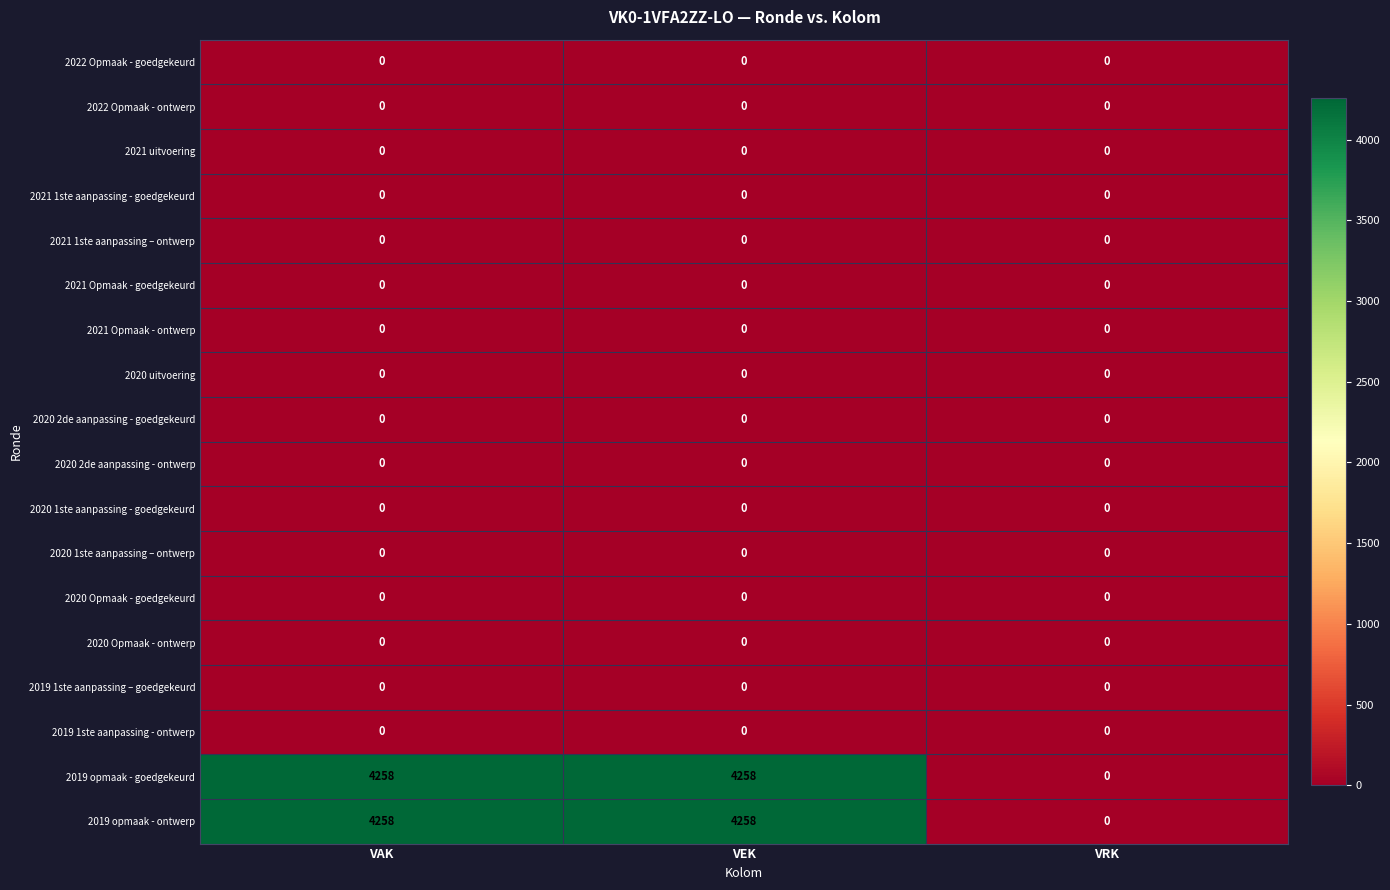

The value of 2019 opmaak - ontwerp at VEK is 4258. True or false?

True